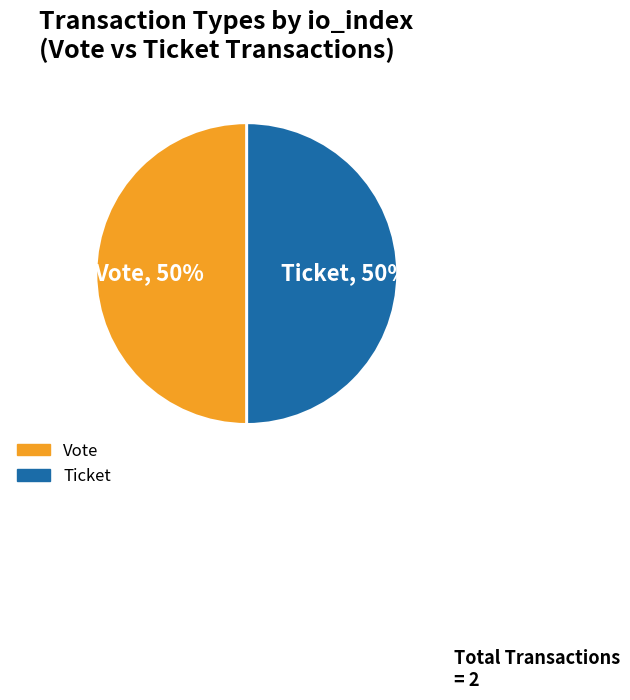

Is it true that Vote is 50% of the pie?

True